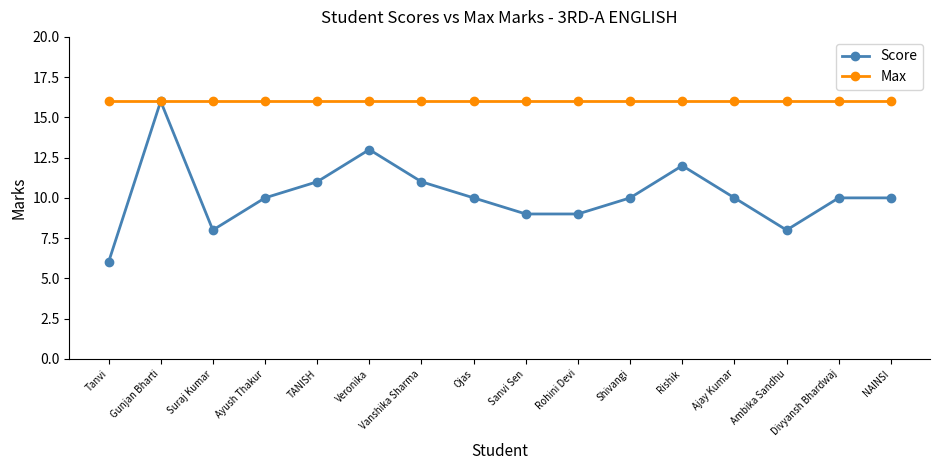

How many lines are shown in the chart?

2